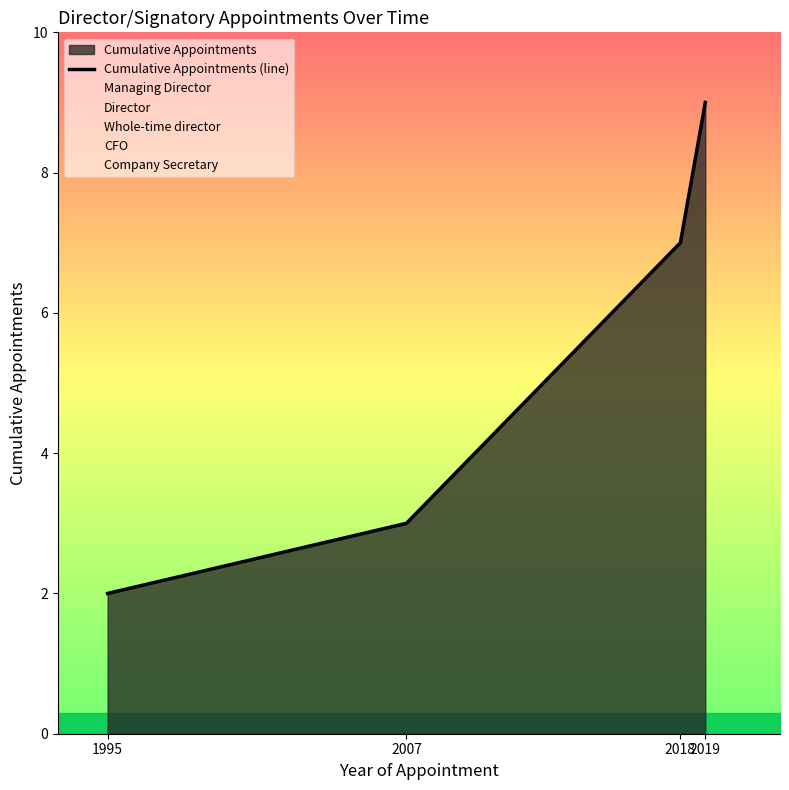

What is the smallest value displayed?

2